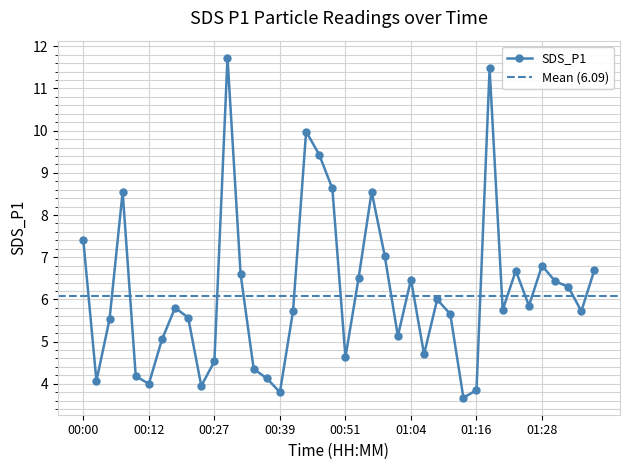

What is the label of the 30th point from the left?

01:13